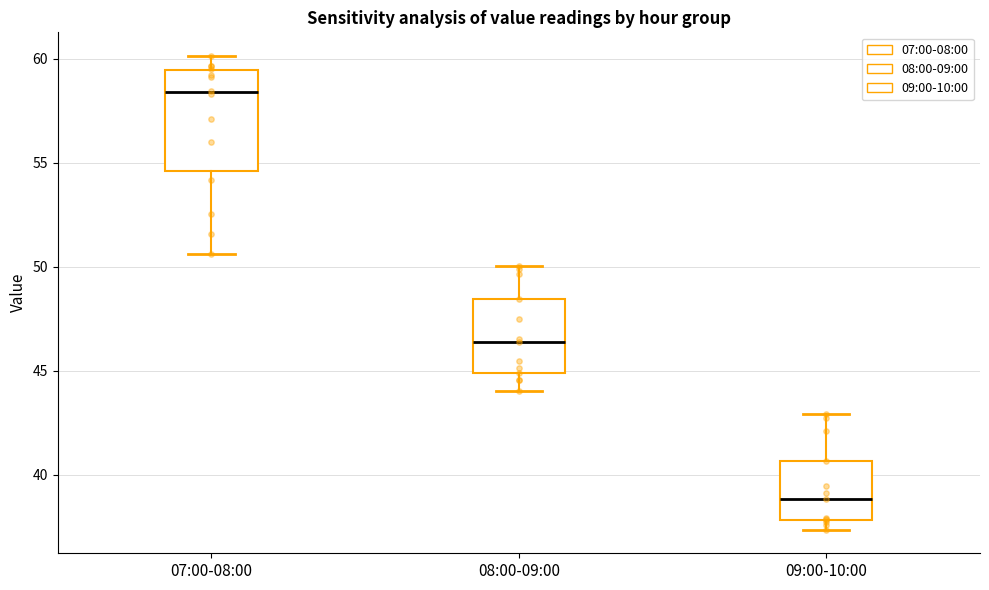

Reading left to right, transcribe this box plot: for each box, give where its median line is, the range the box spans, and where its two whiskers end, as read against the y-axis. The values are not printed on the chart, so give them approximately, as read against the axis.

07:00-08:00: median 58.5, box 54.5 to 59.5, whiskers 50.5 to 60.0
08:00-09:00: median 46.5, box 45.0 to 48.5, whiskers 44.0 to 50.0
09:00-10:00: median 39.0, box 38.0 to 40.5, whiskers 37.5 to 43.0